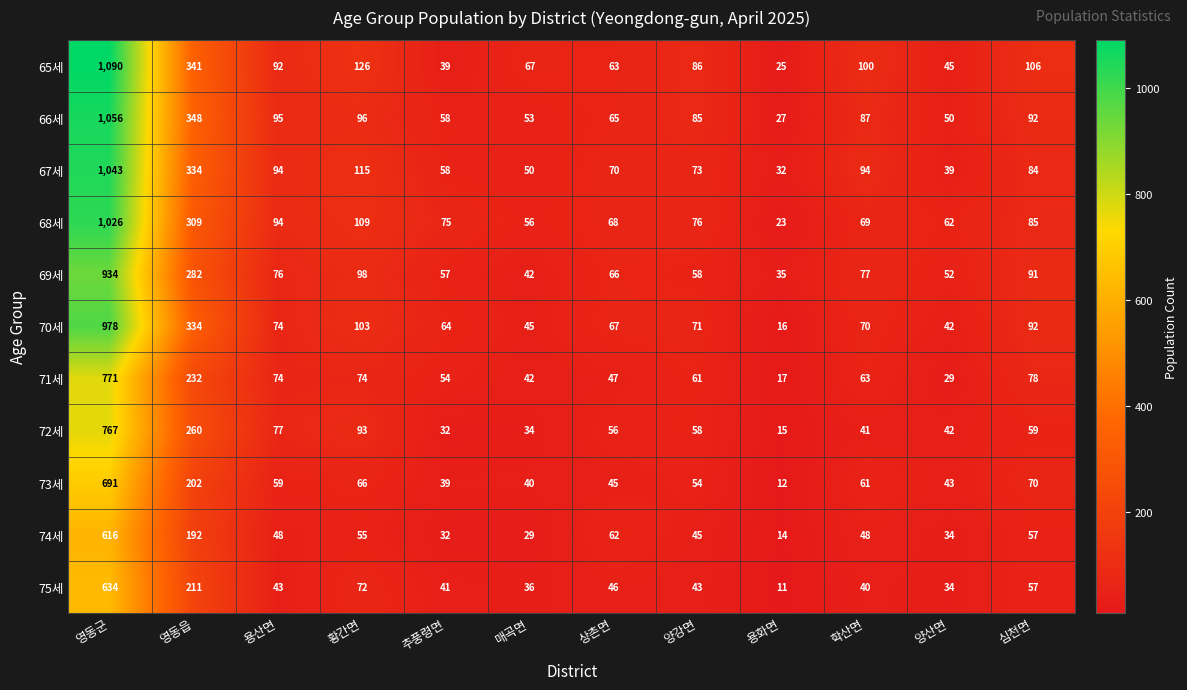

Count the number of categories in the chart.

12